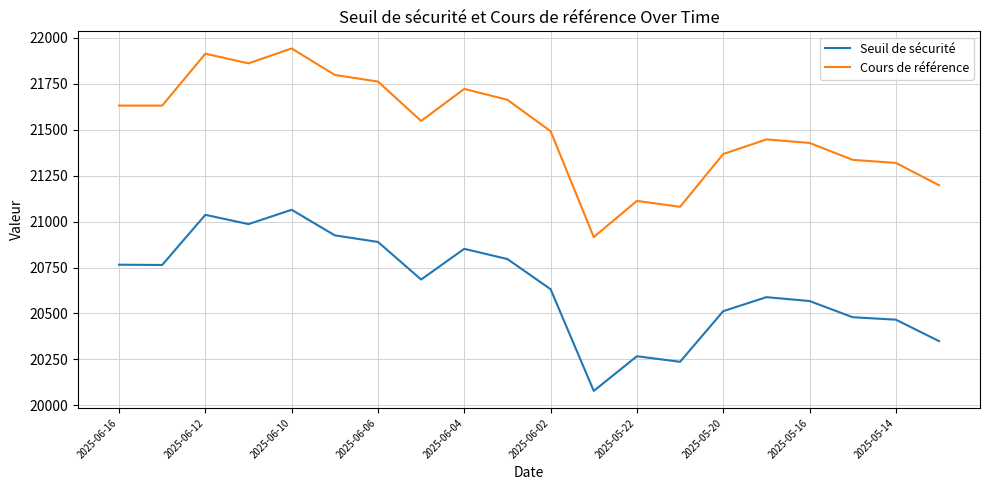

True or false: Cours de référence and Seuil de sécurité cross at least once.

False